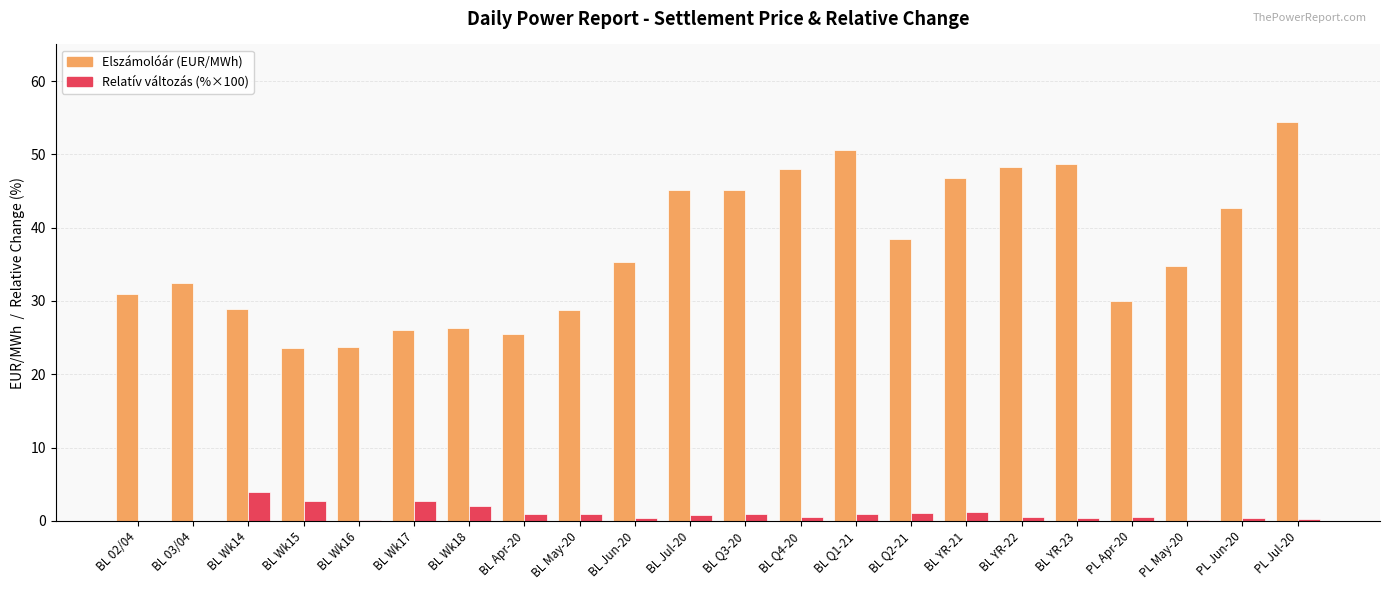

At which category is the sum across all series the highest?

PL Jul-20